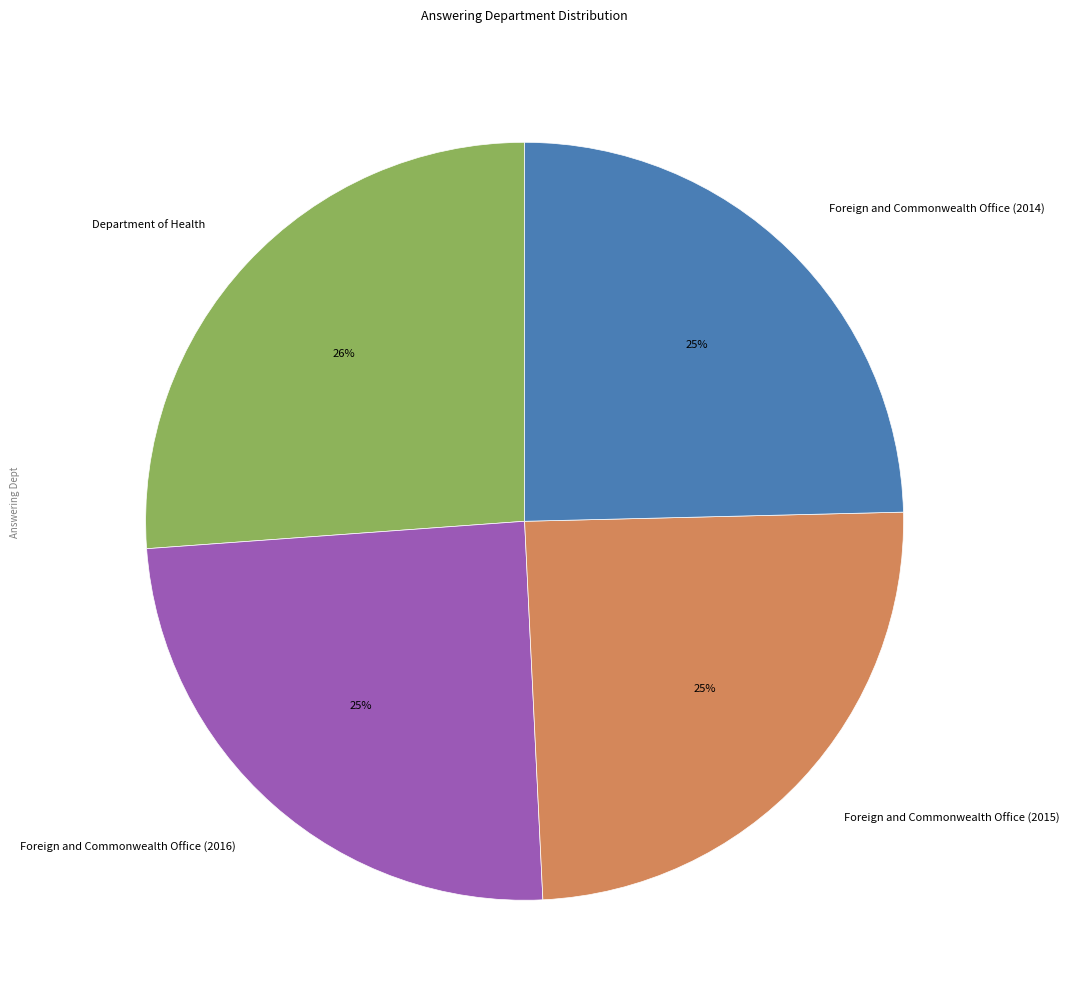

Is there any slice that represents more than half of the pie?

No